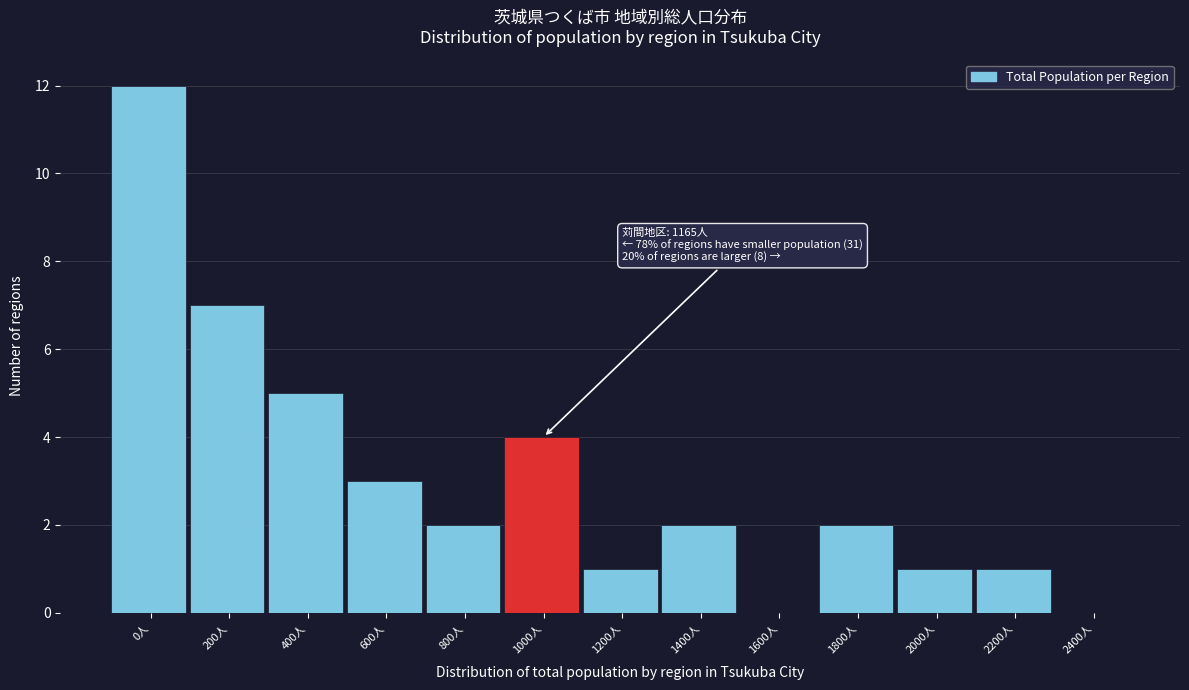

Reading left to right, extract all data points from this chart.

0人=12	200人=7	400人=5	600人=3	800人=2	1000人=4	1200人=1	1400人=2	1600人=0	1800人=2	2000人=1	2200人=1	2400人=0